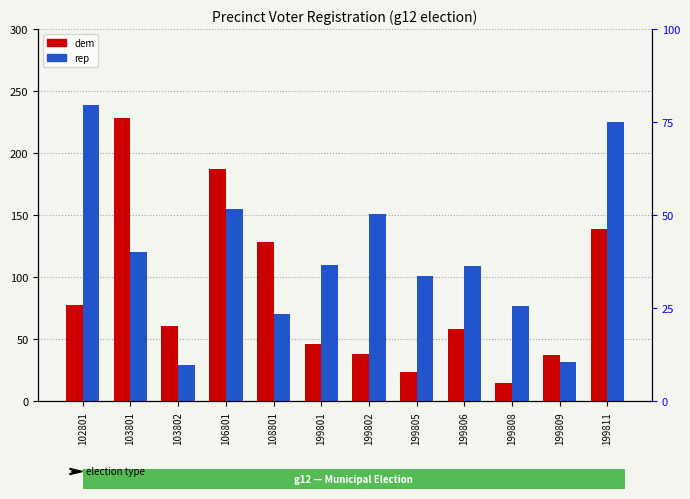

Reading left to right, list all the values displayed in this chart.

dem: 78.0	228.0	61.0	187.0	128.0	46.0	38.0	24.0	58.0	15.0	37.0	139.0
rep: 239.0	120.0	29.0	155.0	70.0	110.0	151.0	101.0	109.0	77.0	32.0	225.0
totreg_pct: 78.0	91.6	24.4	88.2	51.6	38.4	44.2	28.6	41.4	20.6	17.6	88.2